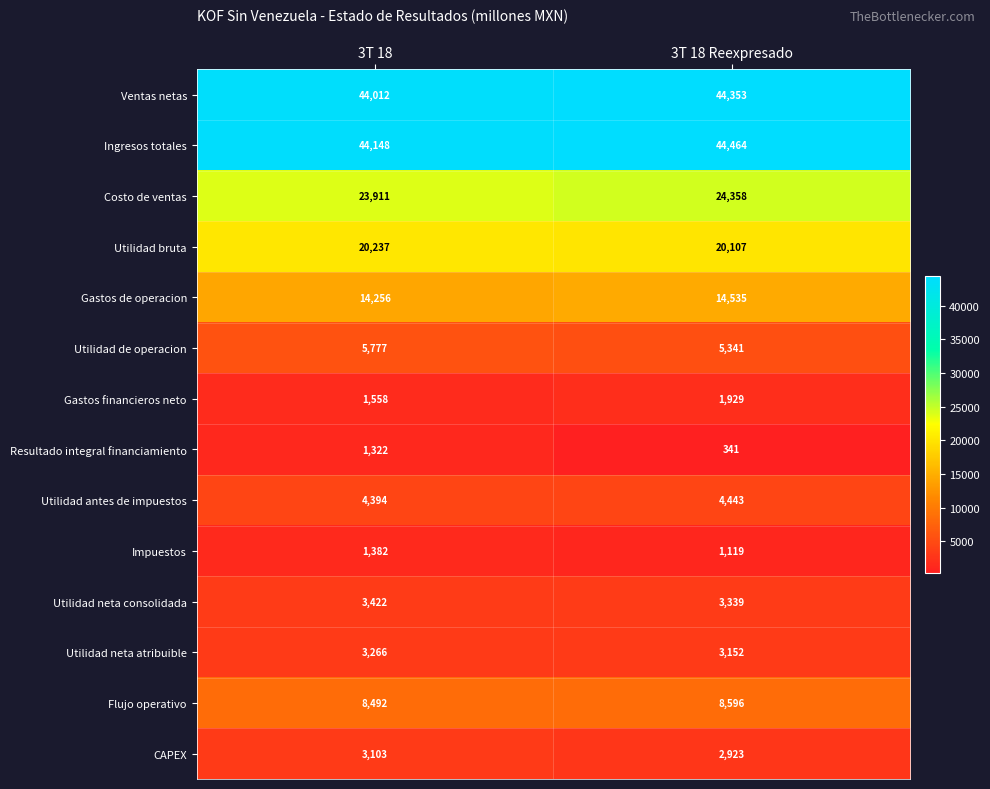

True or false: Utilidad neta consolidada has a value of 4797 at 3T 18.

False